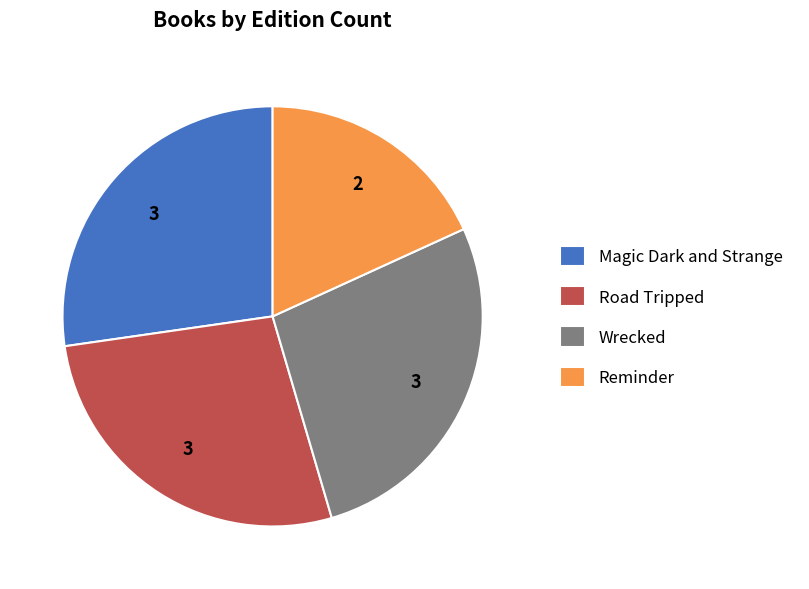

True or false: Wrecked accounts for 40% of the total.

False